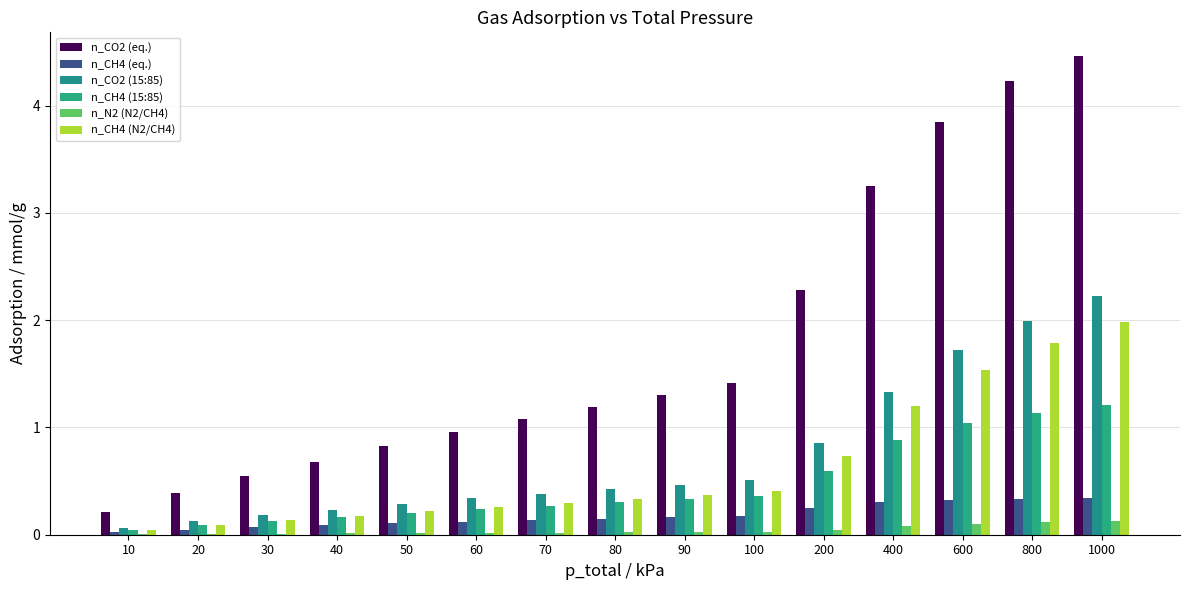

Which category has the lowest value in the n_CO2 (eq.) series?

10